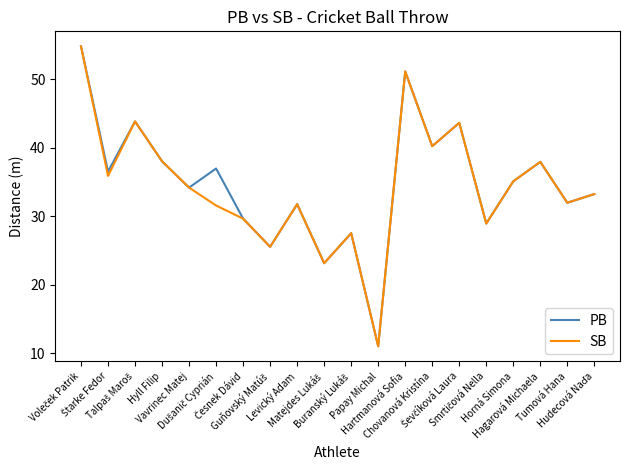

What is the highest value of the PB series?

54.8